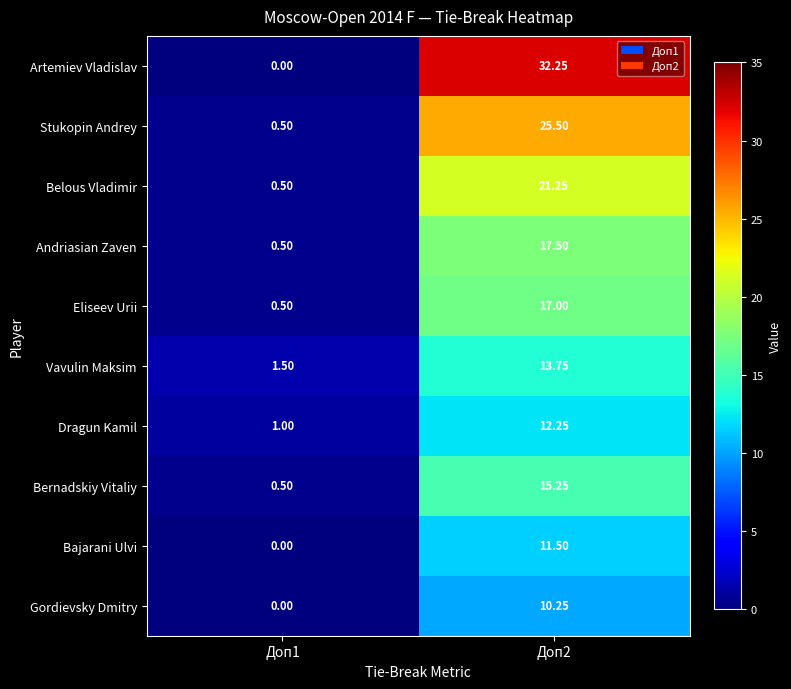

List the series in order of their peak value, highest first.

Artemiev Vladislav, Stukopin Andrey, Belous Vladimir, Andriasian Zaven, Eliseev Urii, Bernadskiy Vitaliy, Vavulin Maksim, Dragun Kamil, Bajarani Ulvi, Gordievsky Dmitry